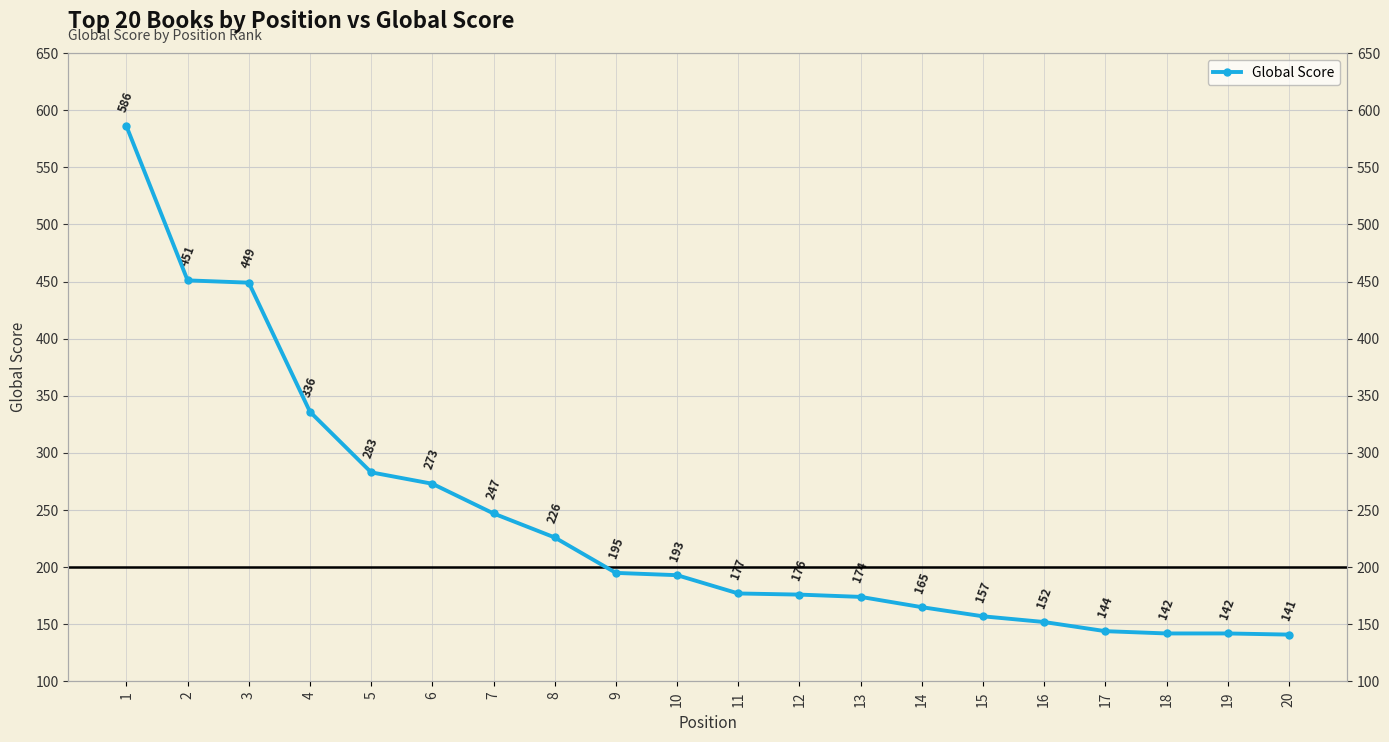

Is it true that the value at 3 is 200?

False